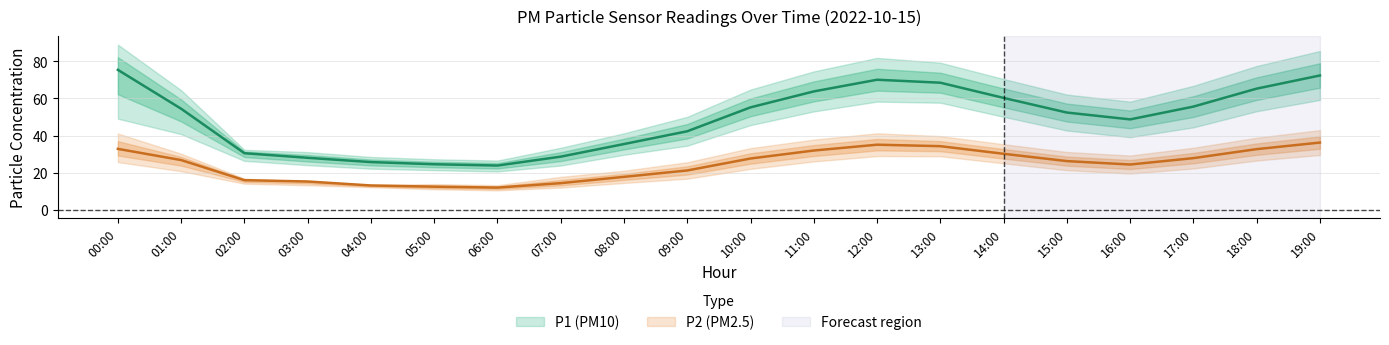

Does the chart display data point markers on the line(s)?

No